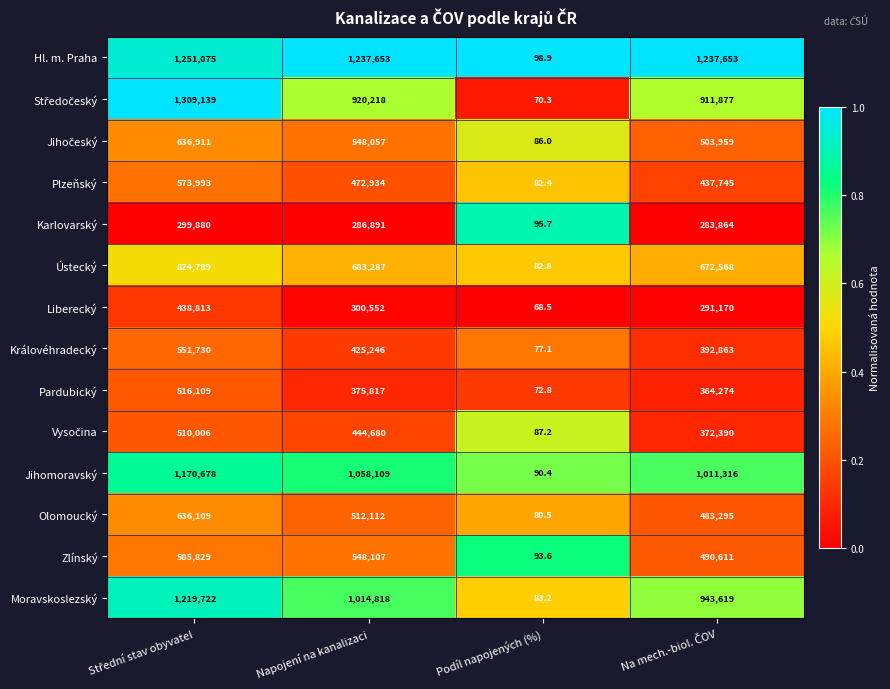

Which series has the largest total across all categories?

Hl. m. Praha